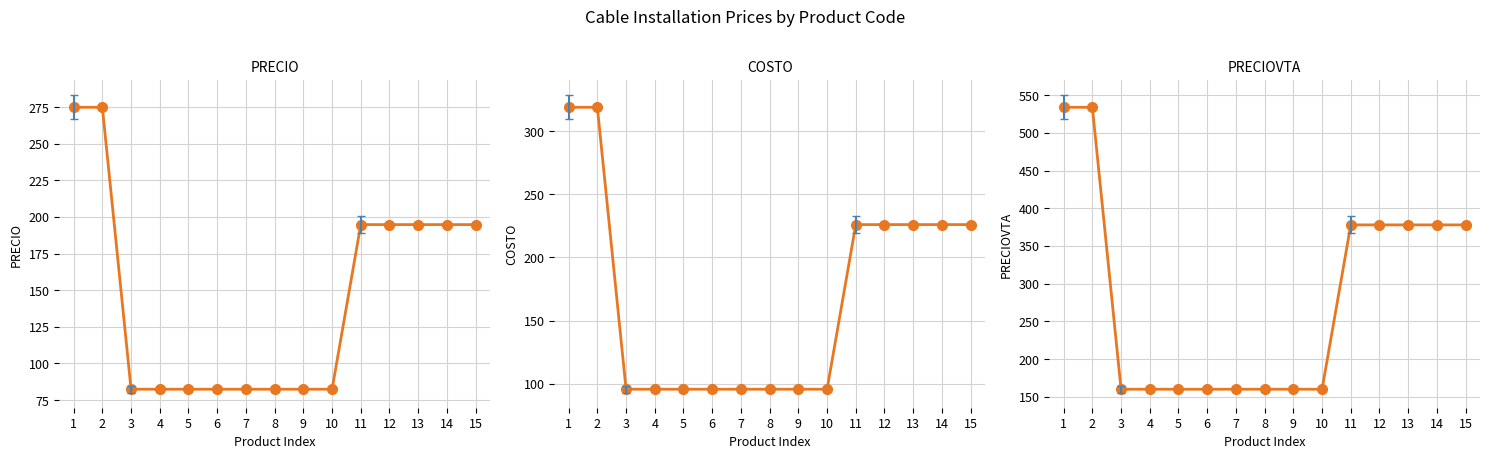

List the labels in order of COSTO value, largest first.

1, 2, 11, 12, 13, 14, 15, 3, 4, 5, 6, 7, 8, 9, 10